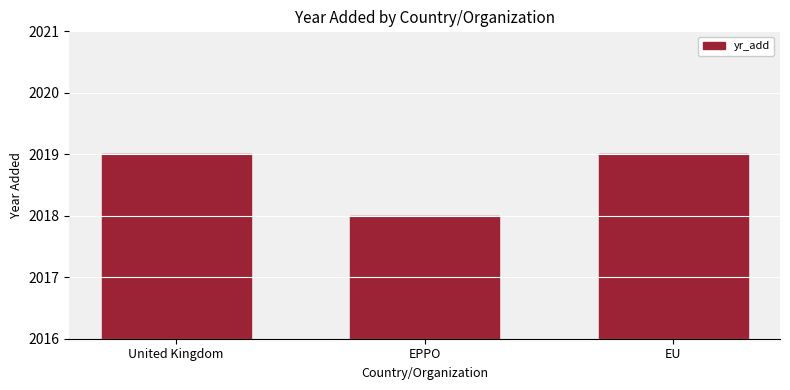

What is the difference between the values at EPPO and United Kingdom?

1